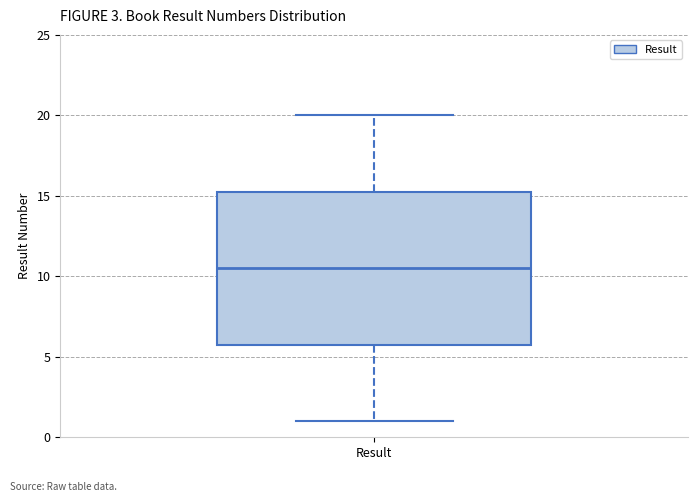

Where does the median line of the box for Result sit on the y-axis? The values are not printed on the chart, so give them approximately, as read against the axis.

10.5